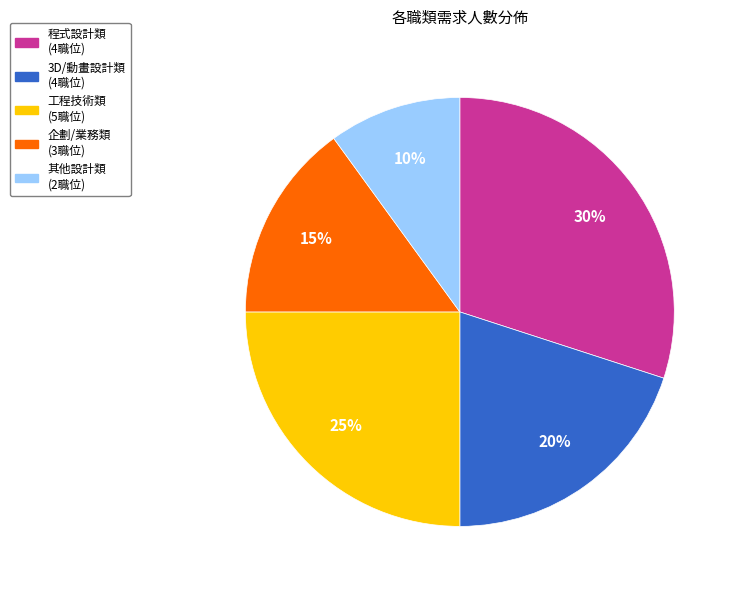

To the nearest percent, what is the difference between the largest and smallest slice percentages?

20%